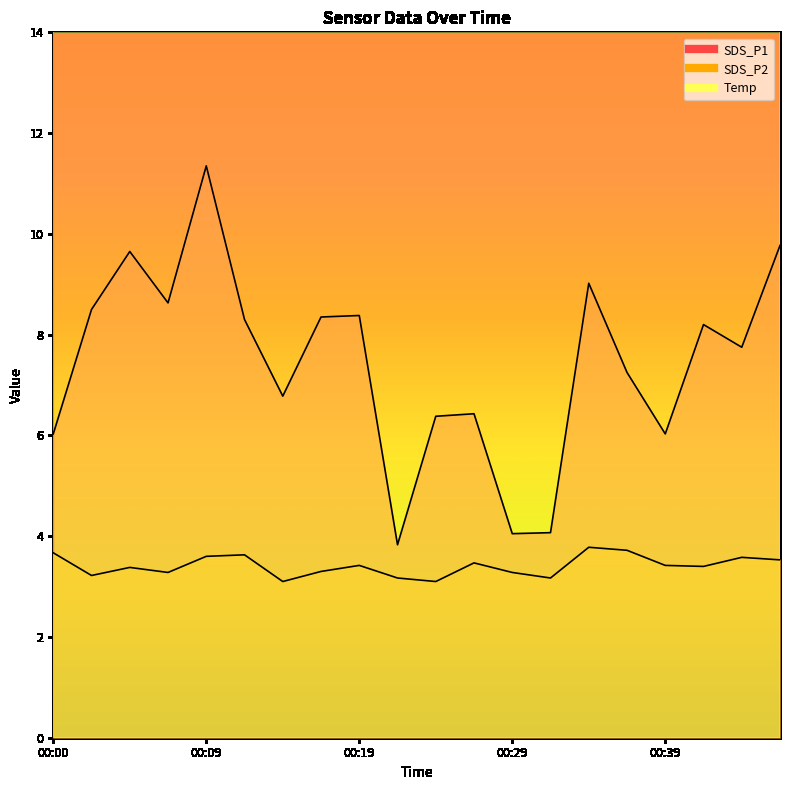

List the labels in order of SDS_P2 value, largest first.

00:34, 00:36, 00:00, 00:12, 00:09, 00:43, 00:46, 00:26, 00:19, 00:39, 00:41, 00:05, 00:17, 00:07, 00:29, 00:02, 00:22, 00:31, 00:14, 00:24